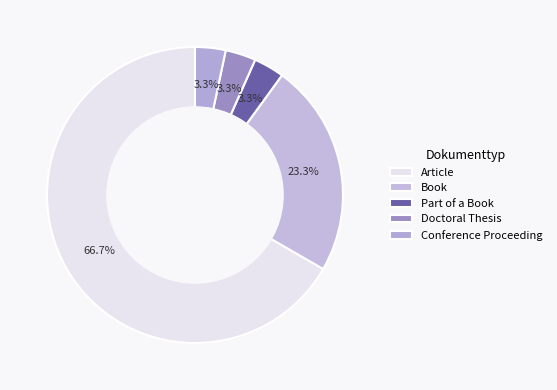

Which slice represents more than half of the pie?

Article